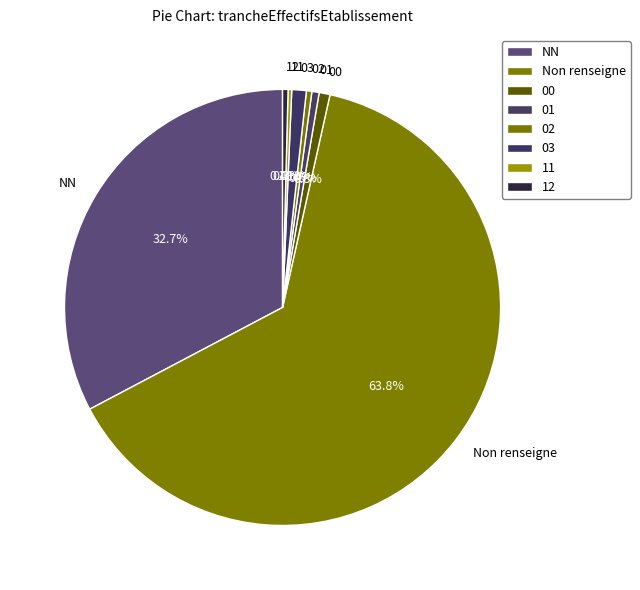

Is there a majority slice in this chart?

Yes